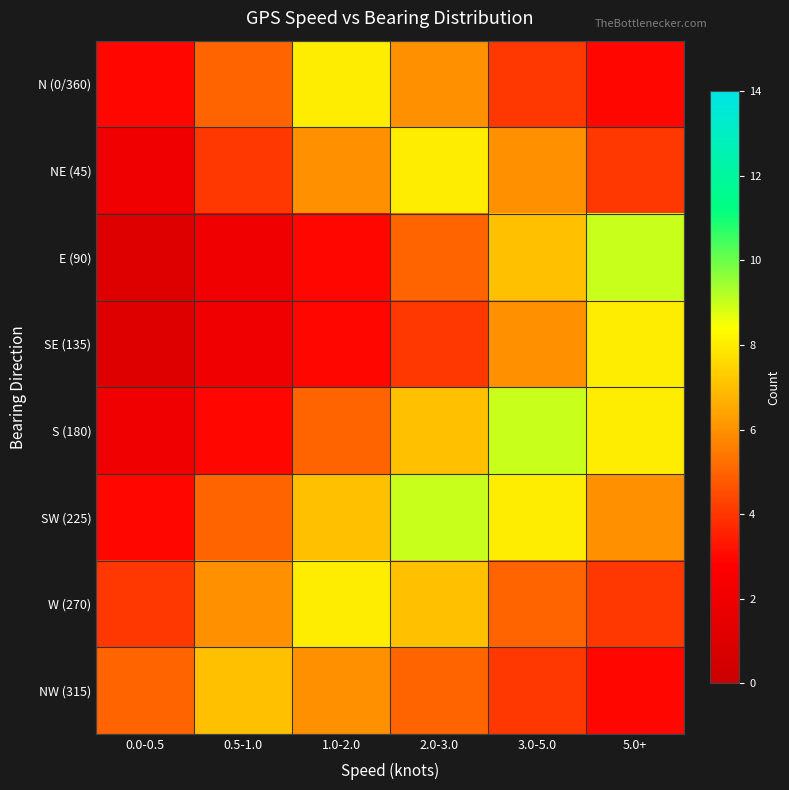

What is the difference between the highest and lowest values at 2.0-3.0?

5